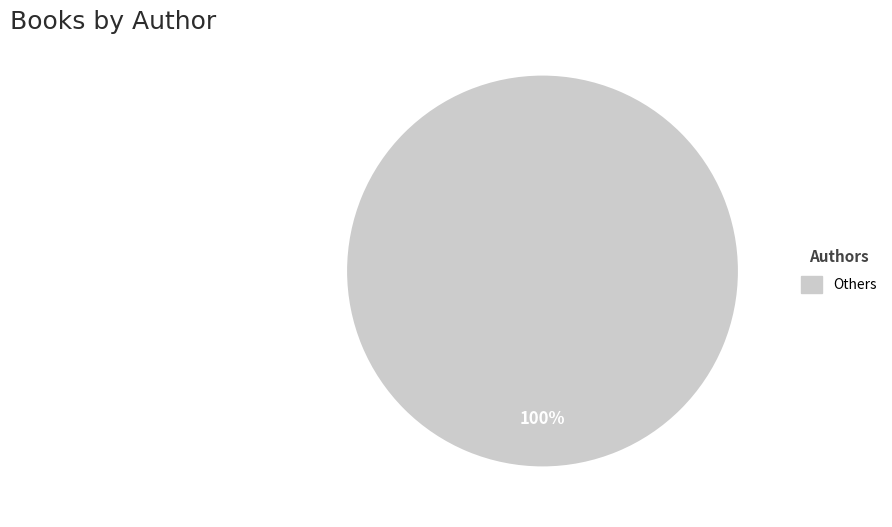

Is there any slice that represents more than half of the pie?

Yes